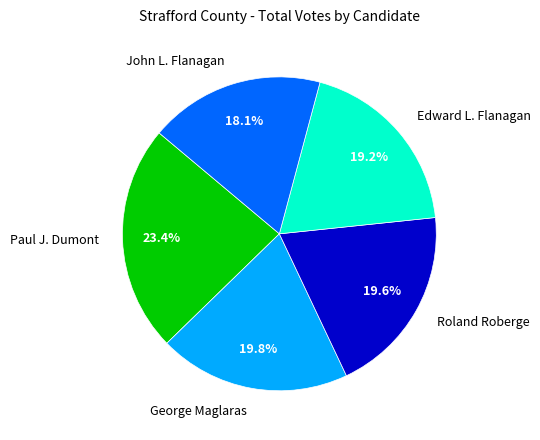

What is the largest slice in the pie chart?

Paul J. Dumont